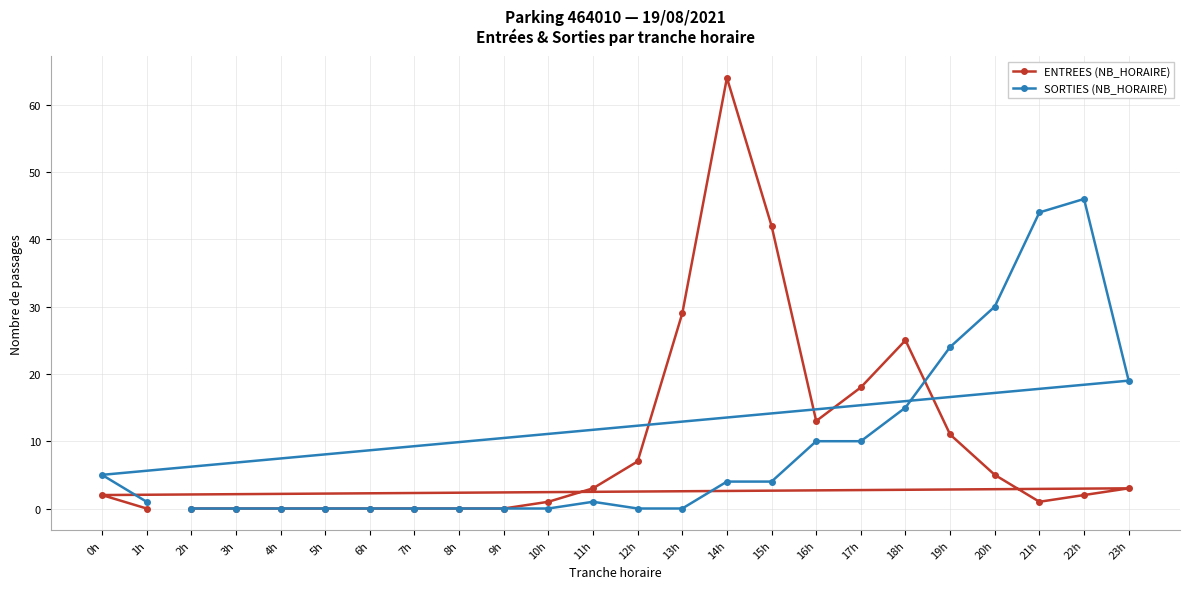

Is it true that ENTREES (NB_HORAIRE) equals 98 at 14h?

False